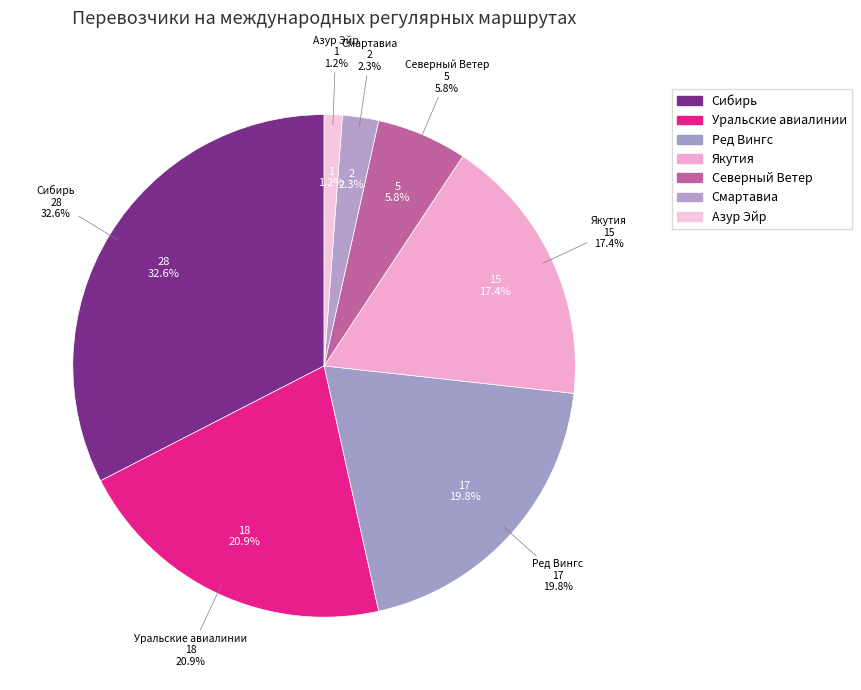

What percentage do Ред Вингс and Уральские авиалинии together represent?

40.7%